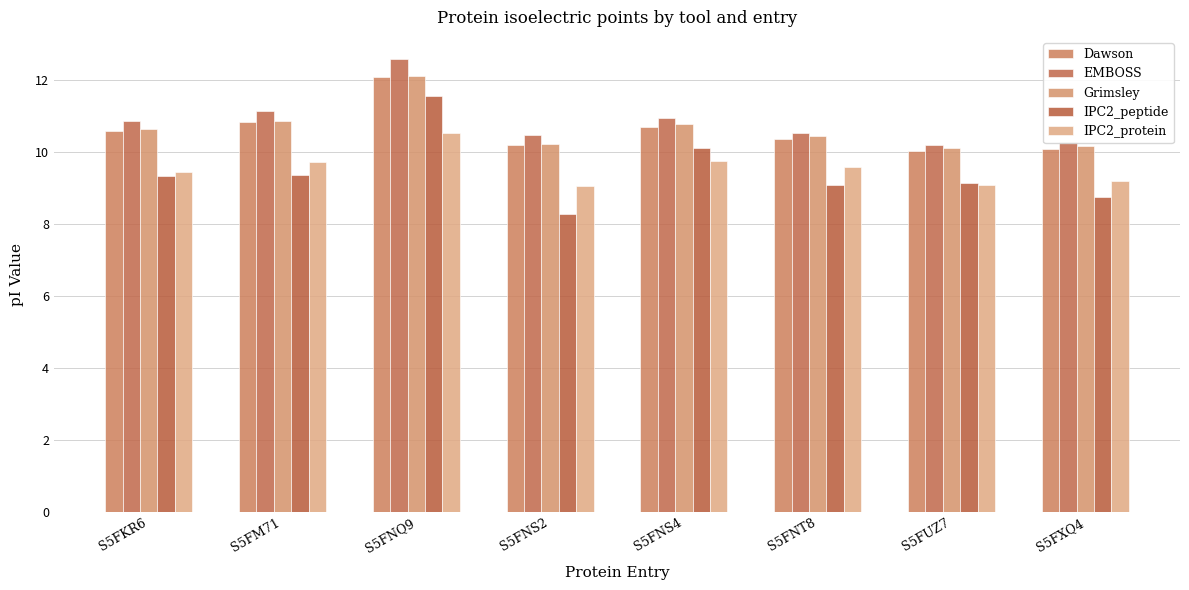

Count the number of data series in this chart.

5